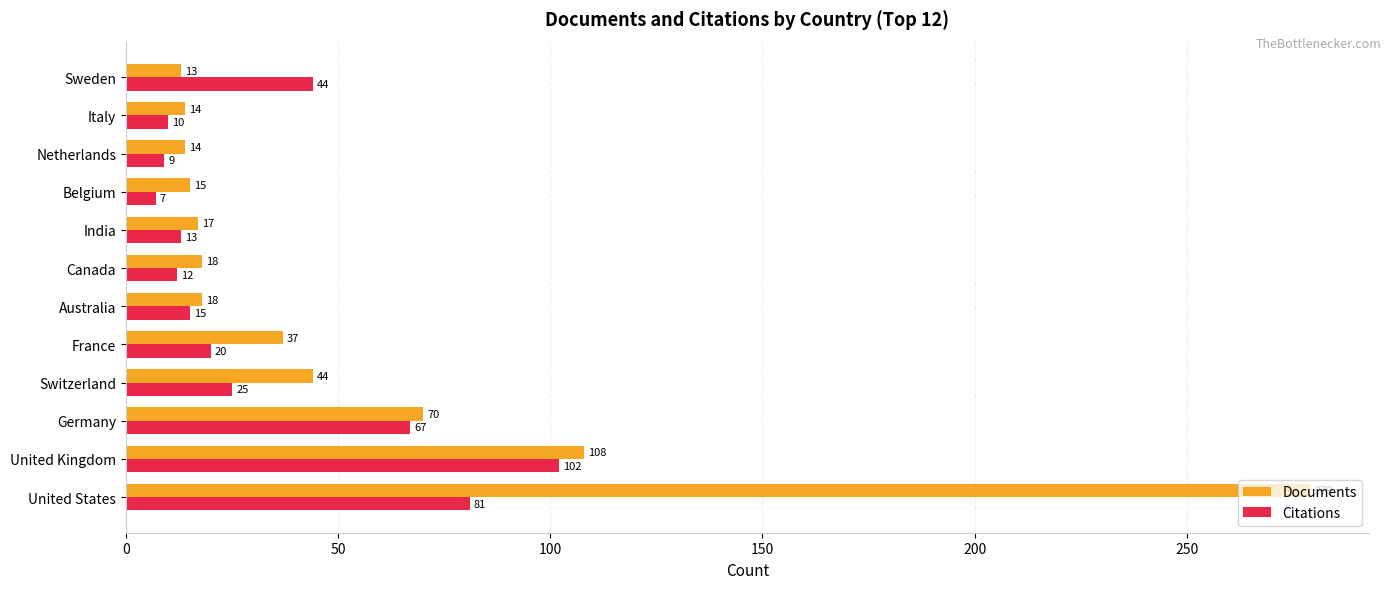

How many data points in Documents are less than 18?

5